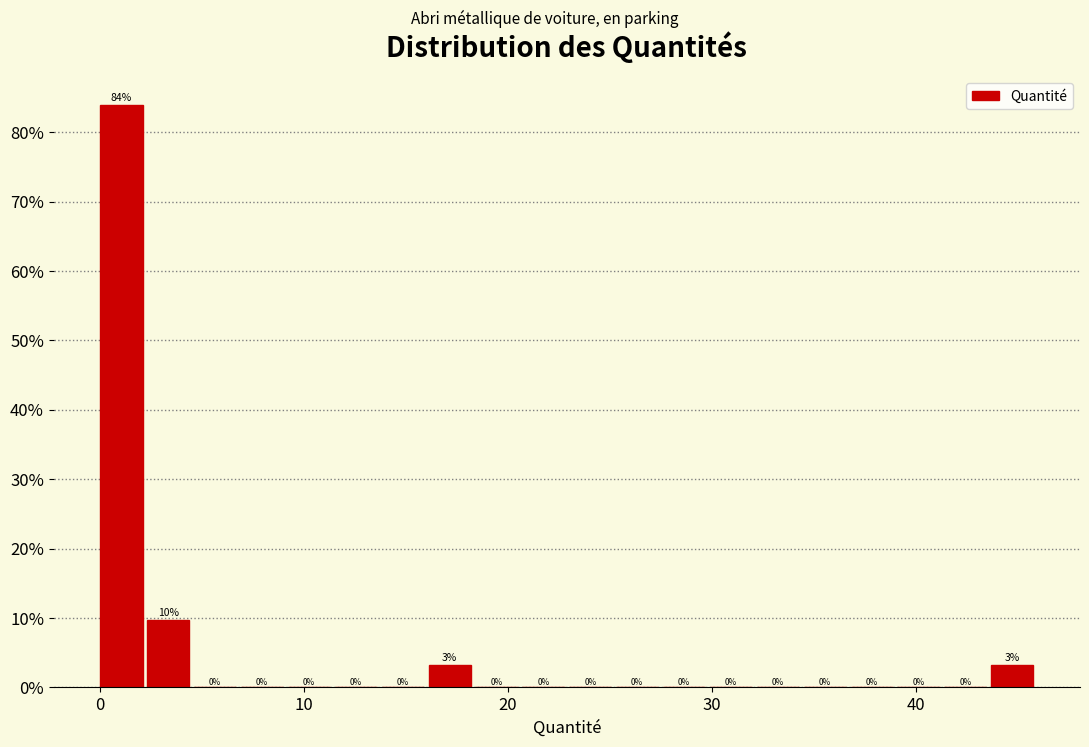

Around what value on the x-axis is the tallest bar? Give the approximate position of its centre, as read against the axis.

1